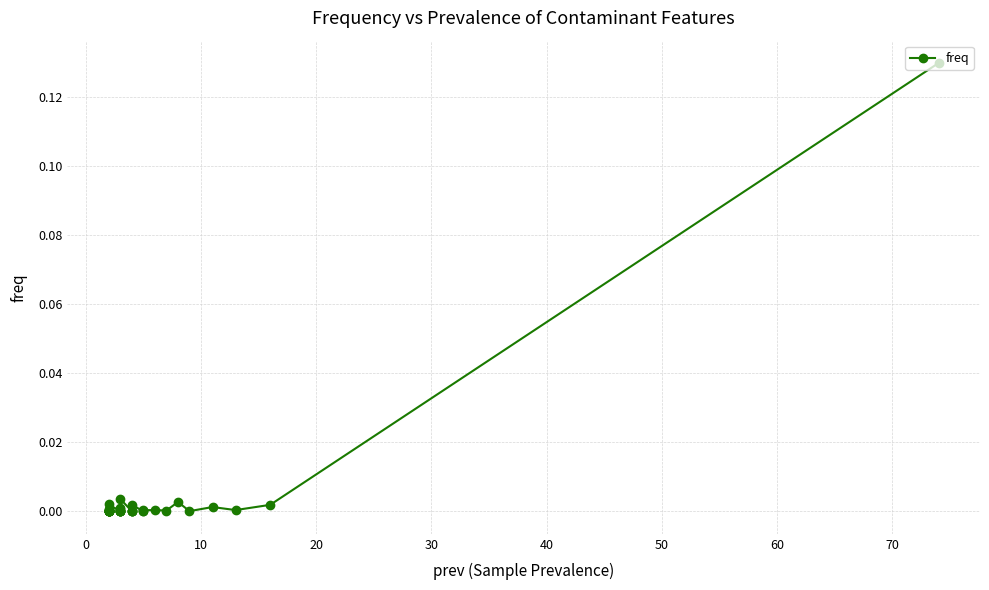

The chart shows a value of 0.0 at 40. True or false?

False